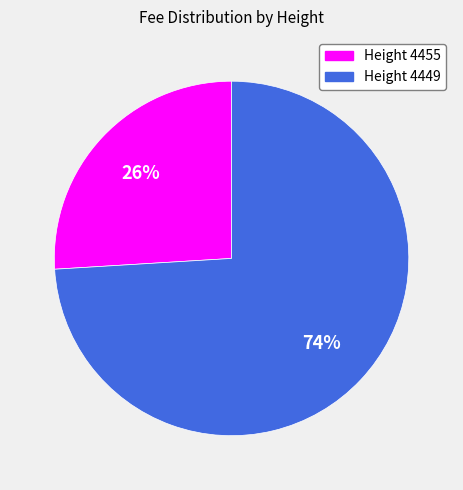

To the nearest percent, what is the difference between the largest and smallest slice percentages?

48%